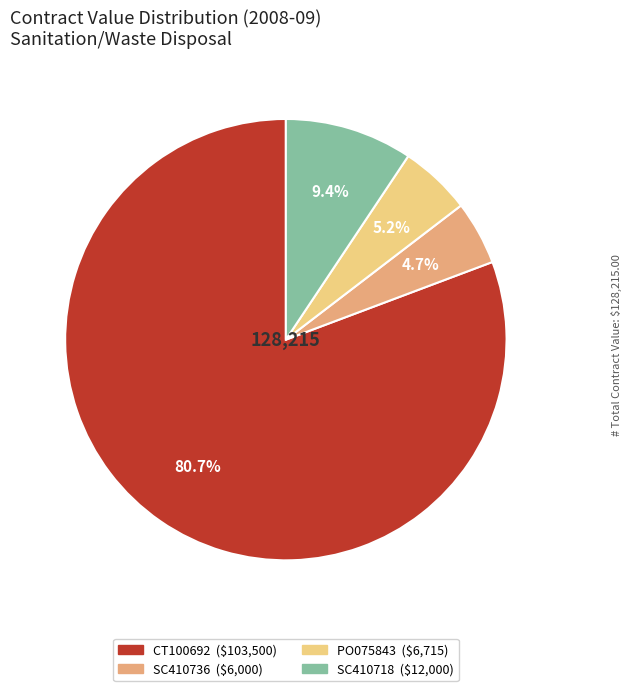

What is the largest slice in the pie chart?

CT100692